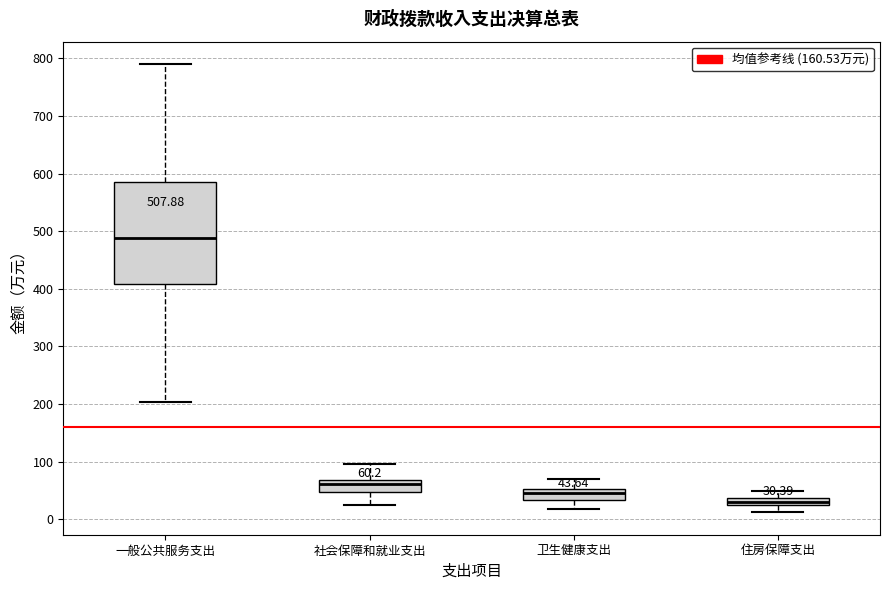

Which box has the highest median line?

一般公共服务支出